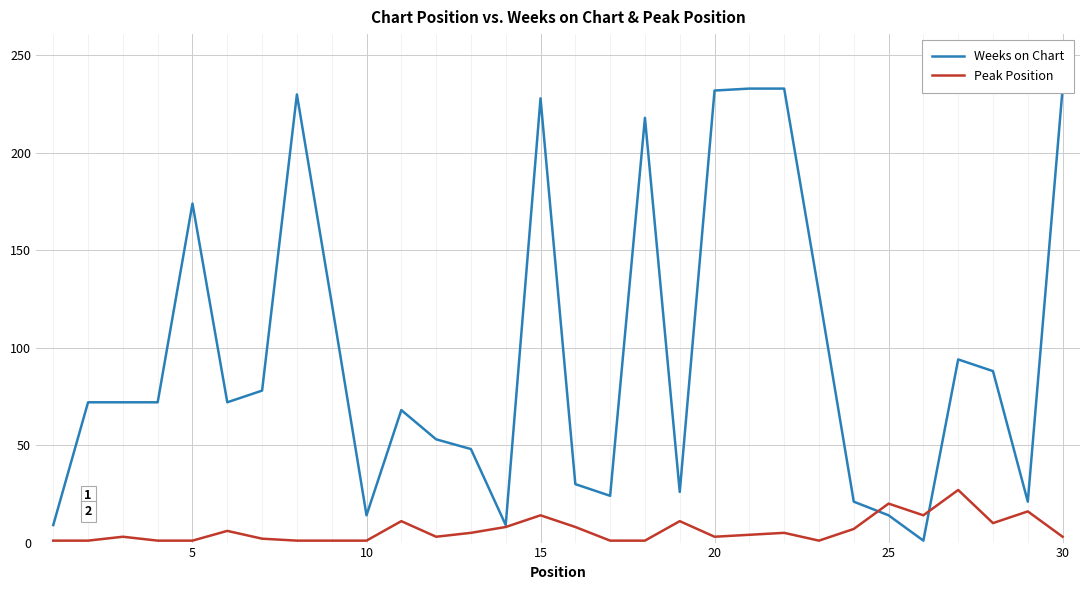

What is the highest value of the Peak Position series?

27